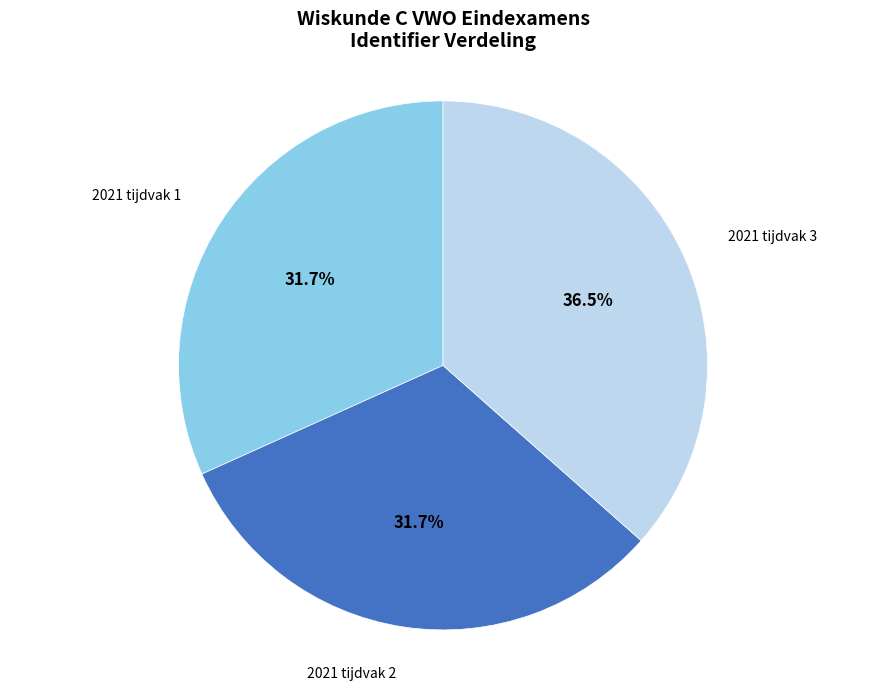

Is it true that 2021 tijdvak 1 is 45% of the pie?

False